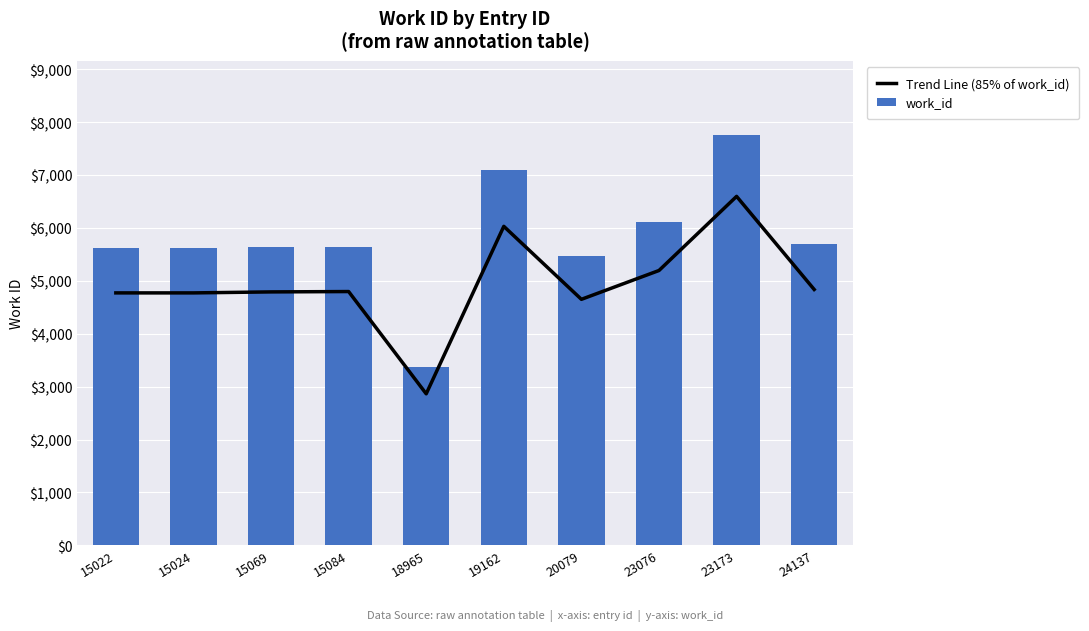

Reading left to right, transcribe all the data shown in this chart.

Trend Line (85% of work_id): 4771.9	4771.9	4790.6	4797.4	2864.5	6029.9	4650.3	5195.2	6596.0	4836.5
work_id: 5614.0	5614.0	5636.0	5644.0	3370.0	7094.0	5471.0	6112.0	7760.0	5690.0